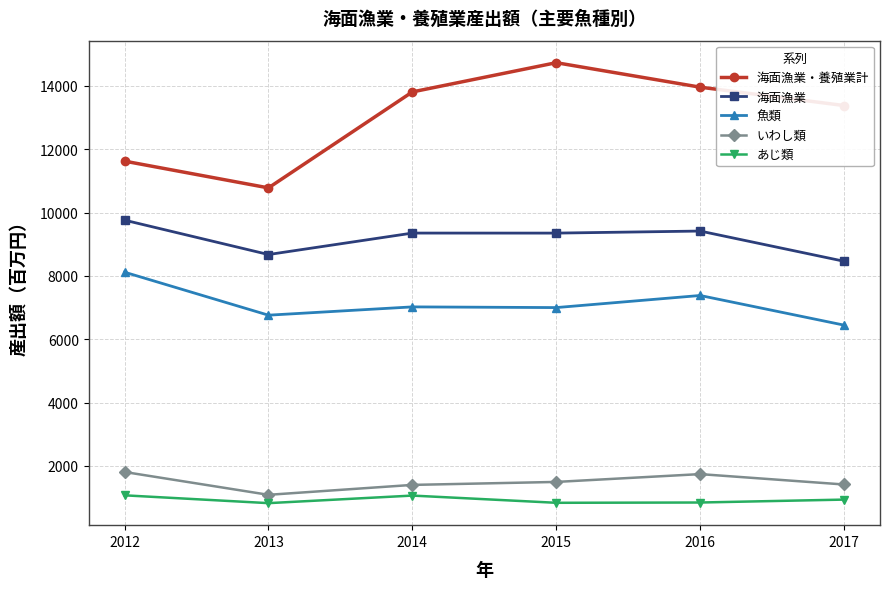

True or false: 海面漁業 and 海面漁業・養殖業計 cross at least once.

False